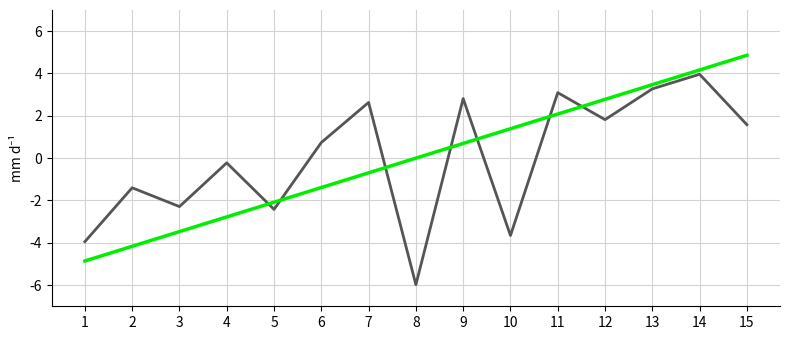

At which category does the chart reach its minimum across all series?

8